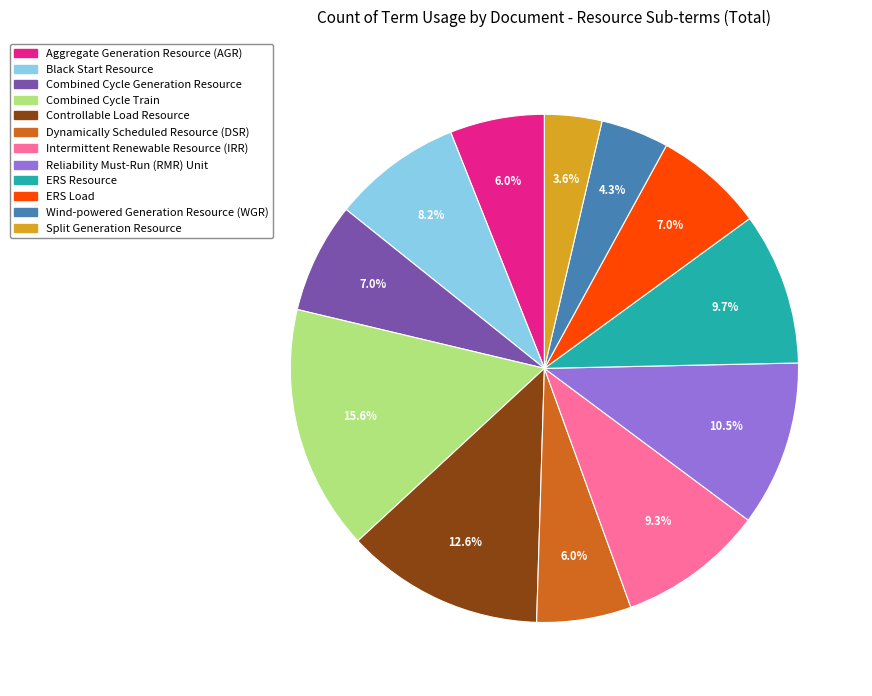

Is there any slice that represents more than half of the pie?

No